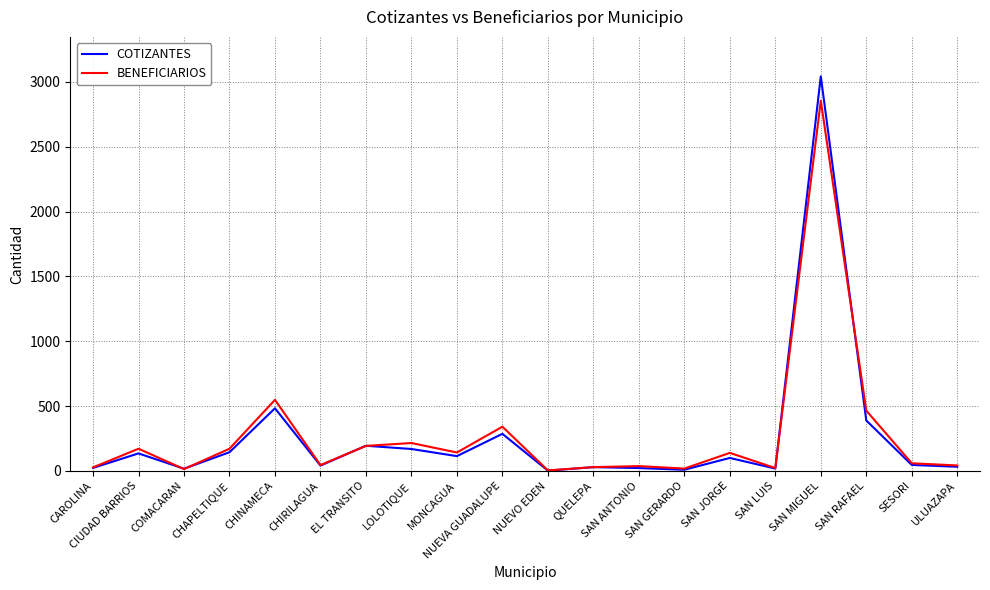

Which label corresponds to the largest value in the chart?

SAN MIGUEL